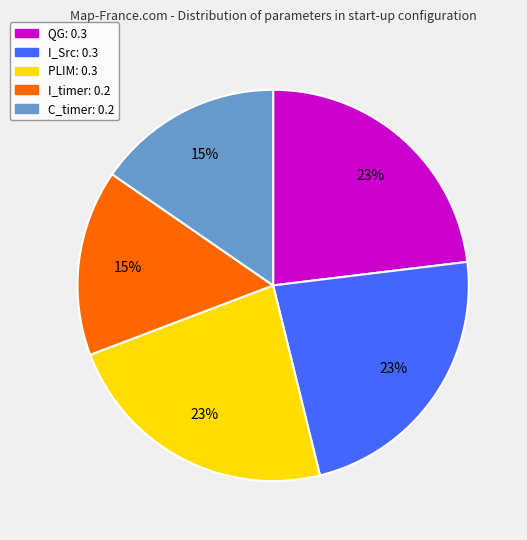

Combined, do QG and I_Src account for over 50%?

No